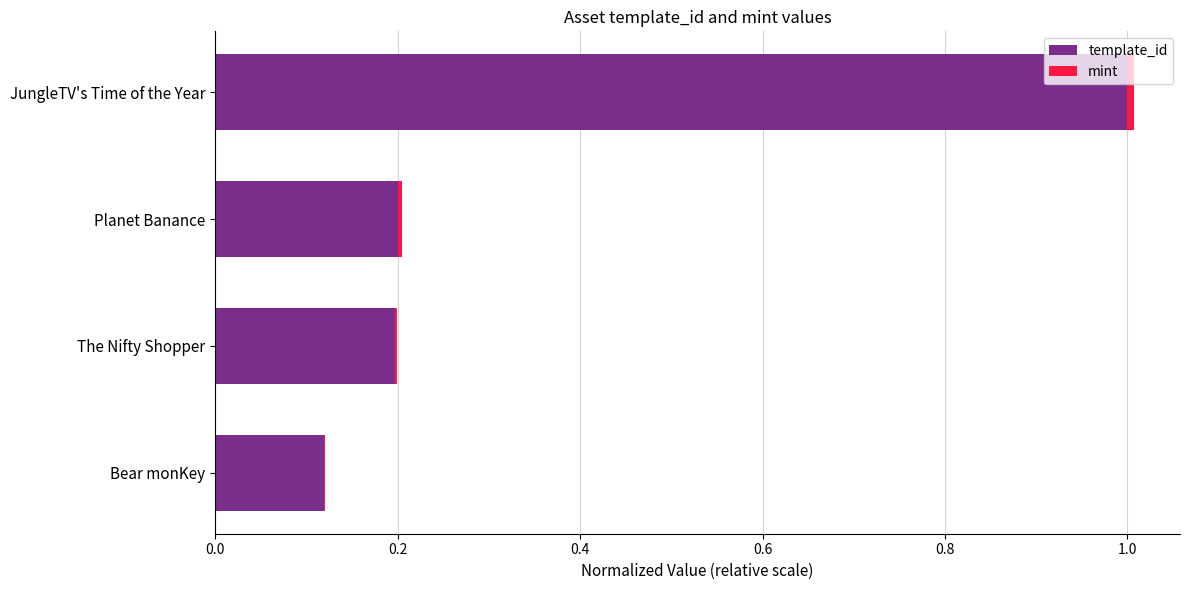

At which category is the sum across all series the highest?

JungleTV's Time of the Year